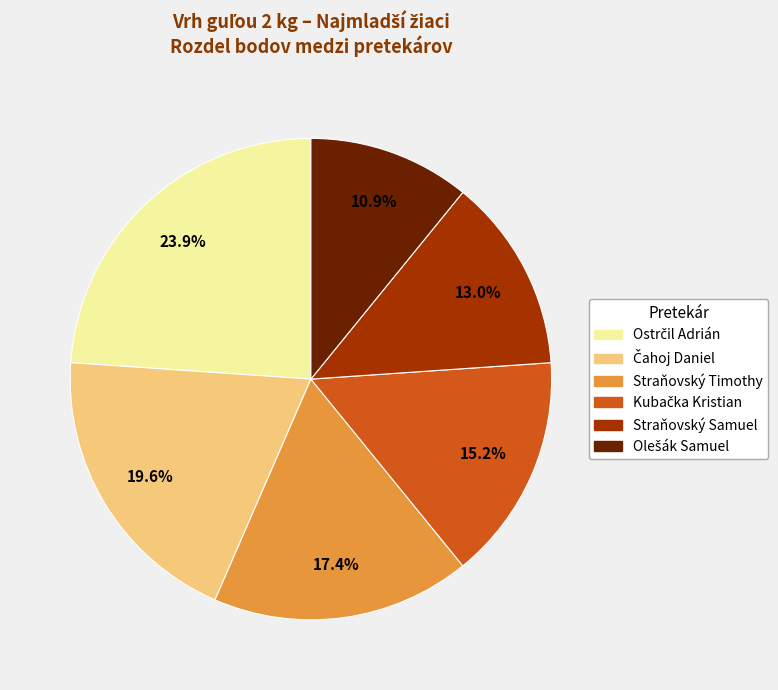

Is there any slice that represents more than half of the pie?

No